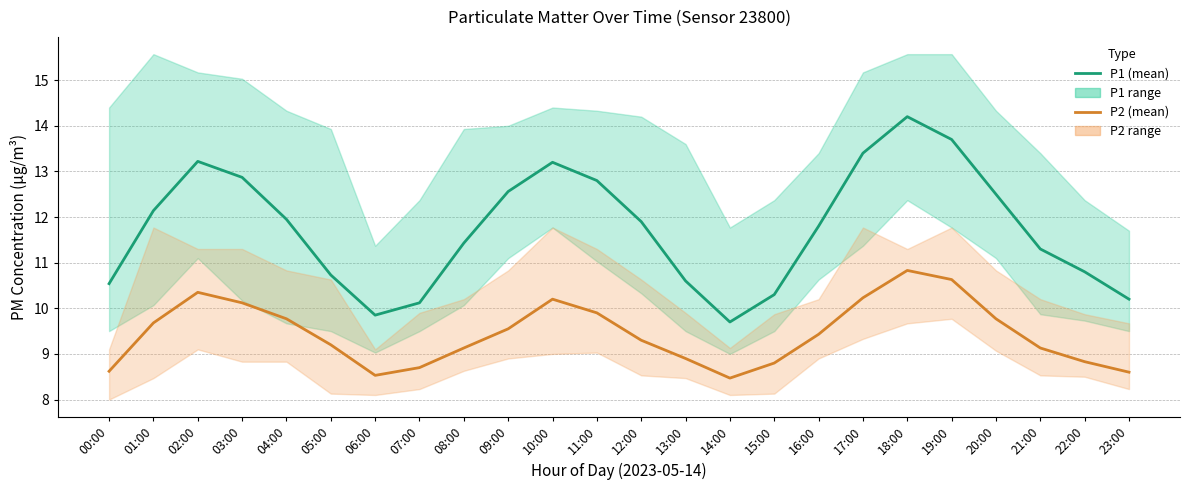

Rank the series by their average value, from lowest to highest.

P2 (mean), P1 (mean)